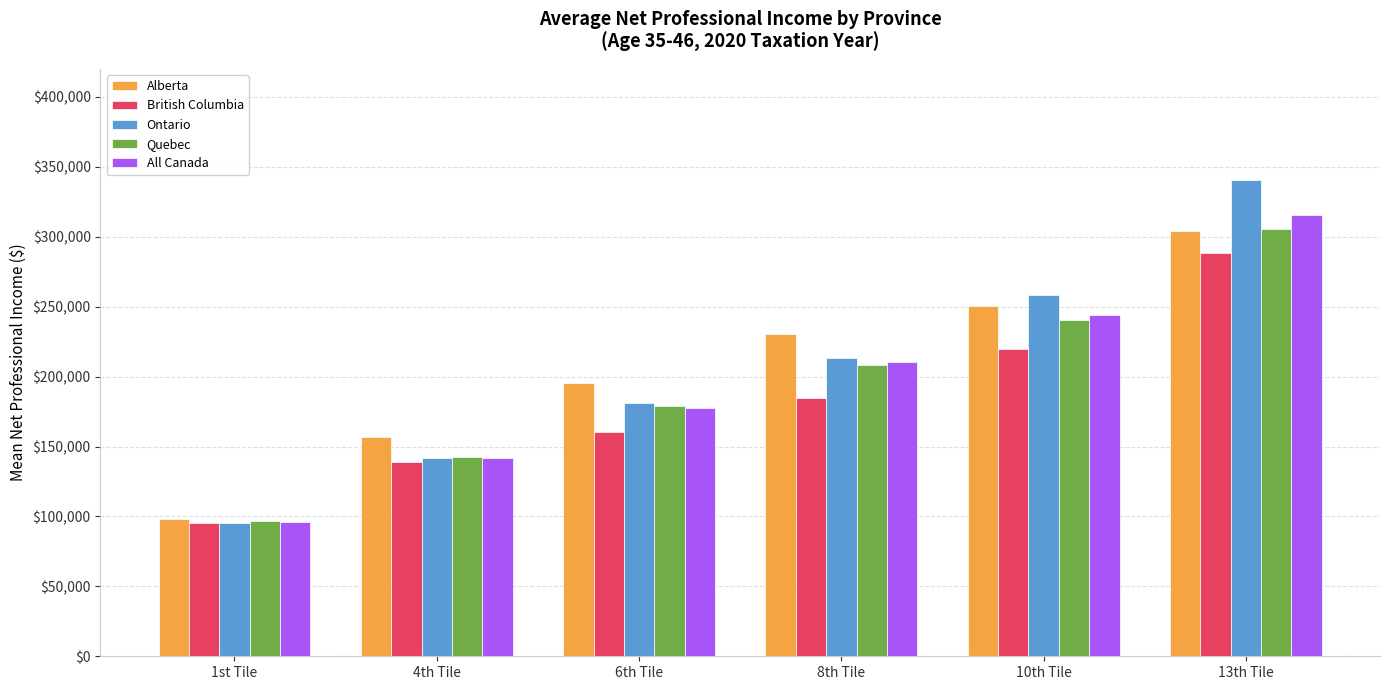

Which category has the lowest value across all series?

1st Tile